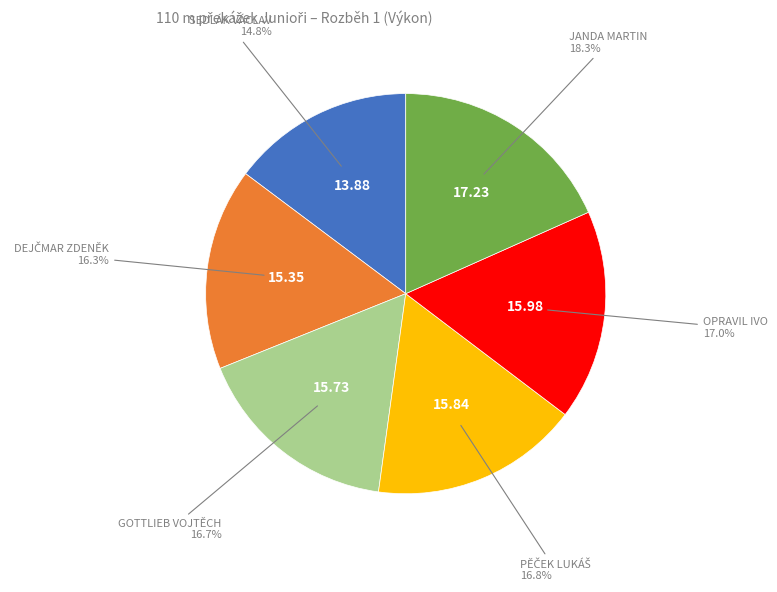

Does any single category account for the majority?

No